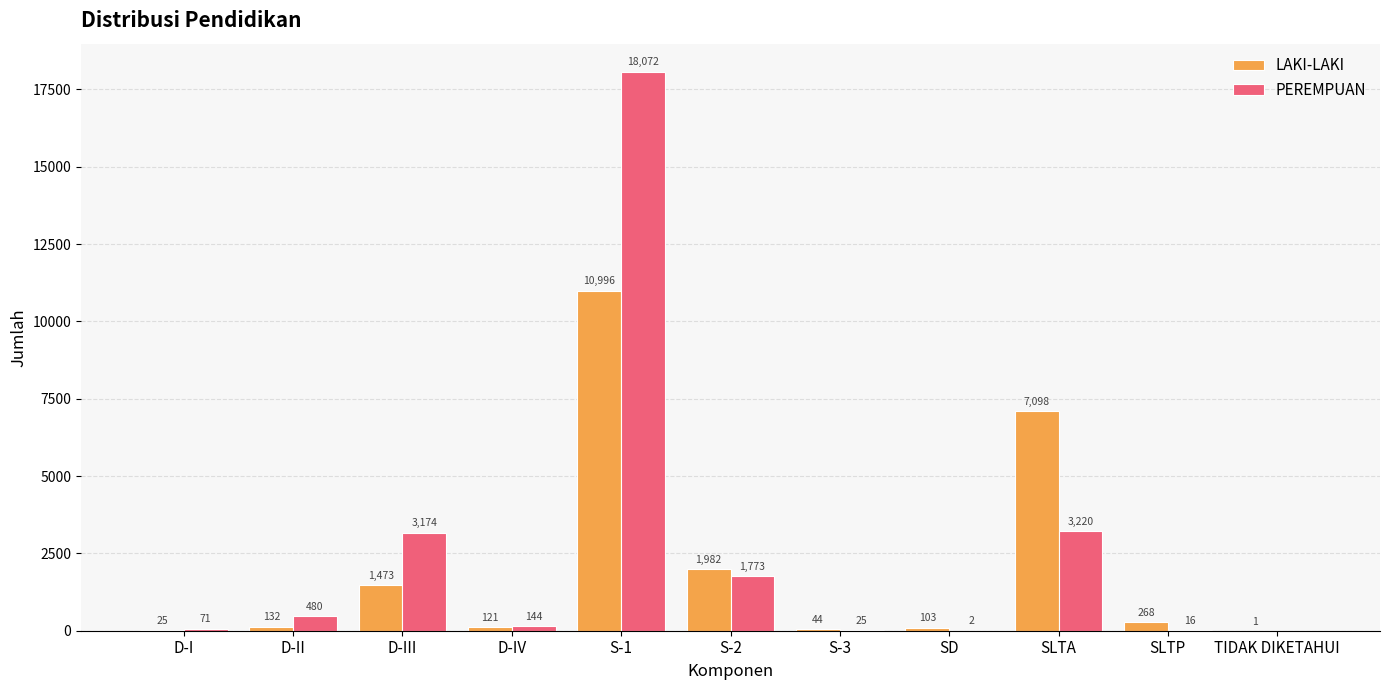

What are all the series names shown in the legend?

LAKI-LAKI, PEREMPUAN